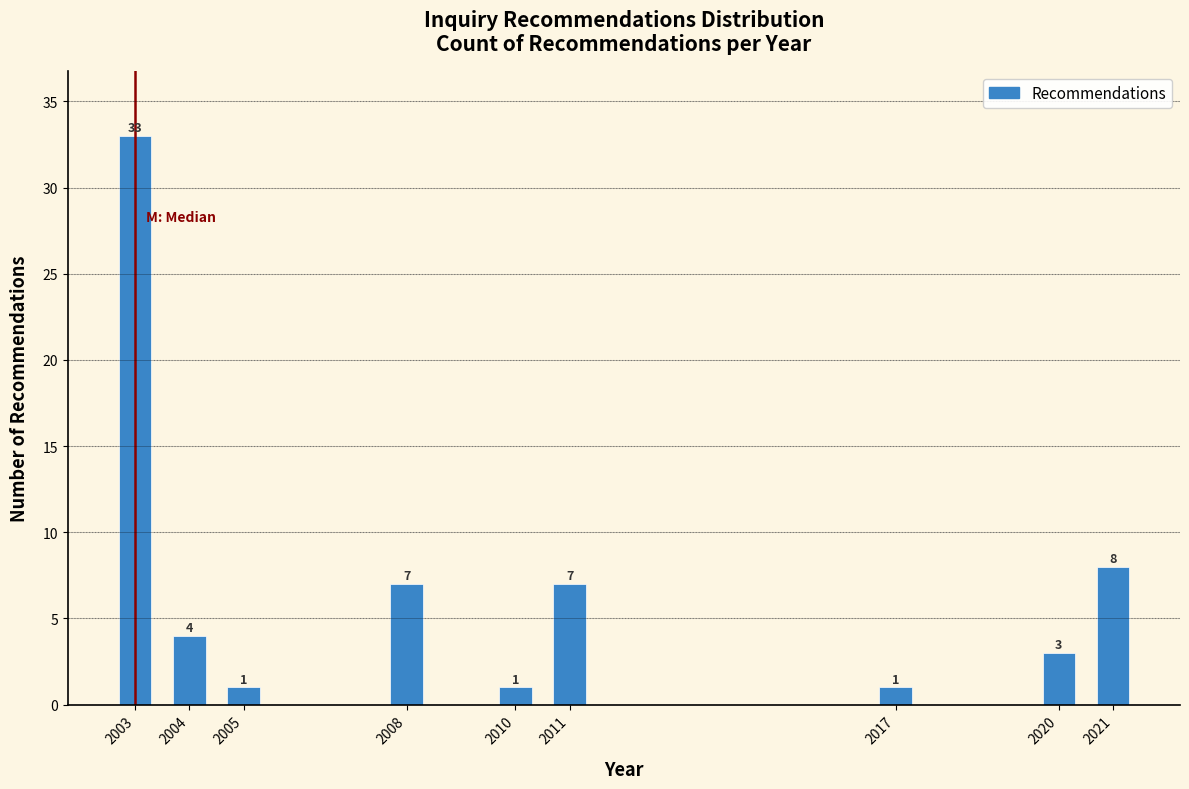

Reading left to right, what are all the values shown in this chart?

2003=33	2004=4	2005=1	2008=7	2010=1	2011=7	2017=1	2020=3	2021=8